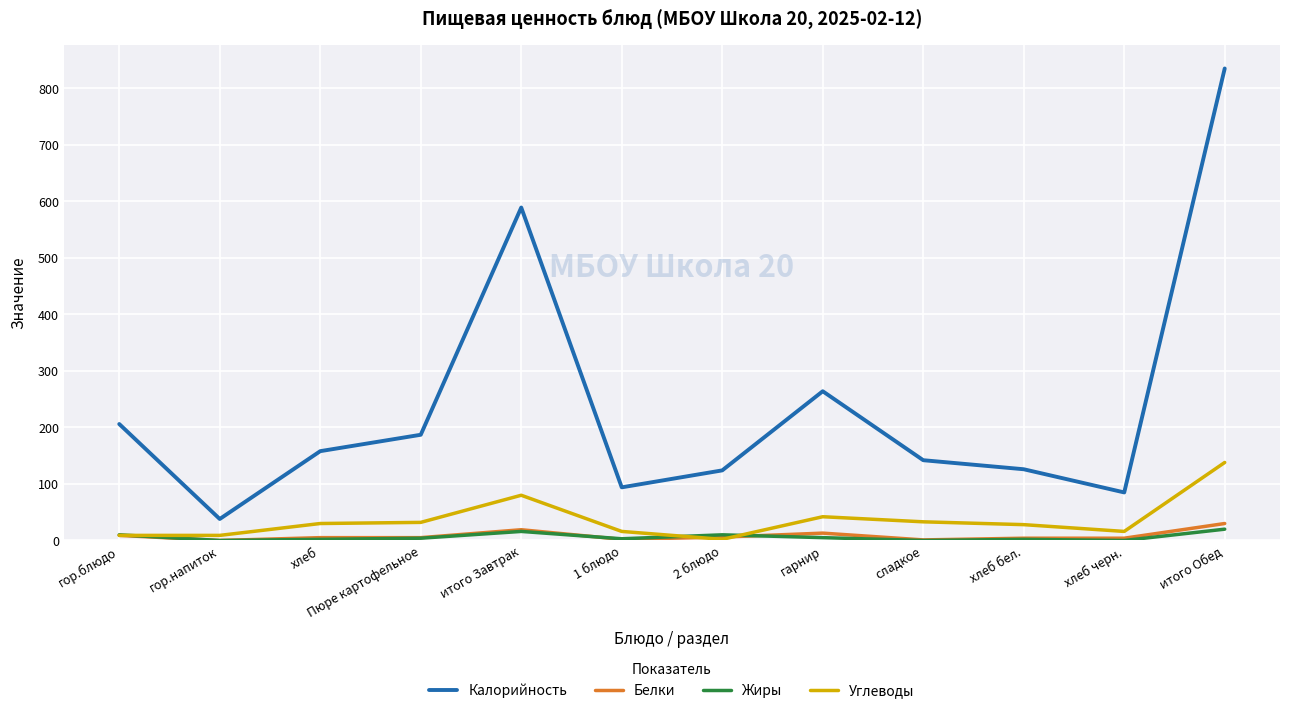

True or false: Белки and Калорийность intersect in this chart.

False